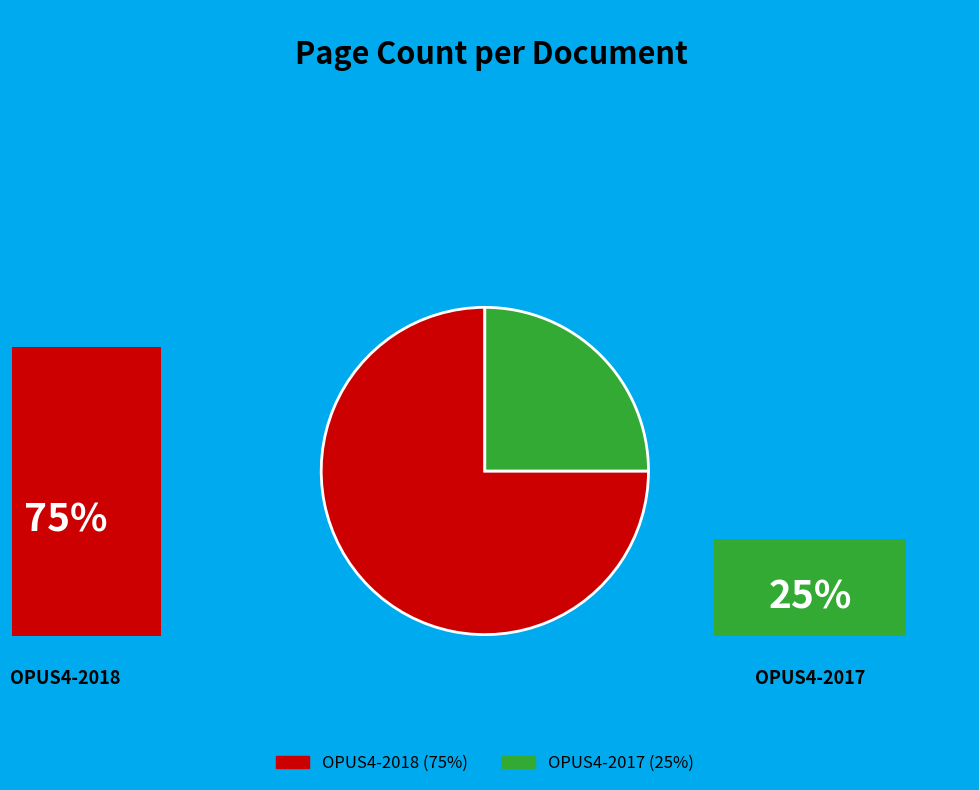

Between OPUS4-2018 (75%) and OPUS4-2017 (25%), which is larger?

OPUS4-2018 (75%)